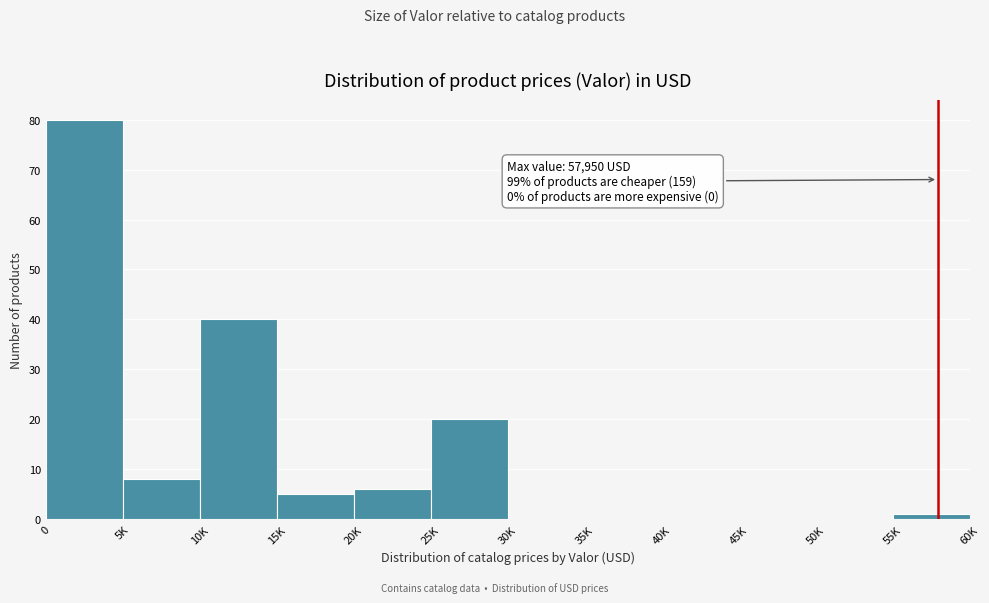

Reading left to right, what are all the values shown in this chart?

0=80	5K=8	10K=40	15K=5	20K=6	25K=20	30K=0	35K=0	40K=0	45K=0	50K=0	55K=1